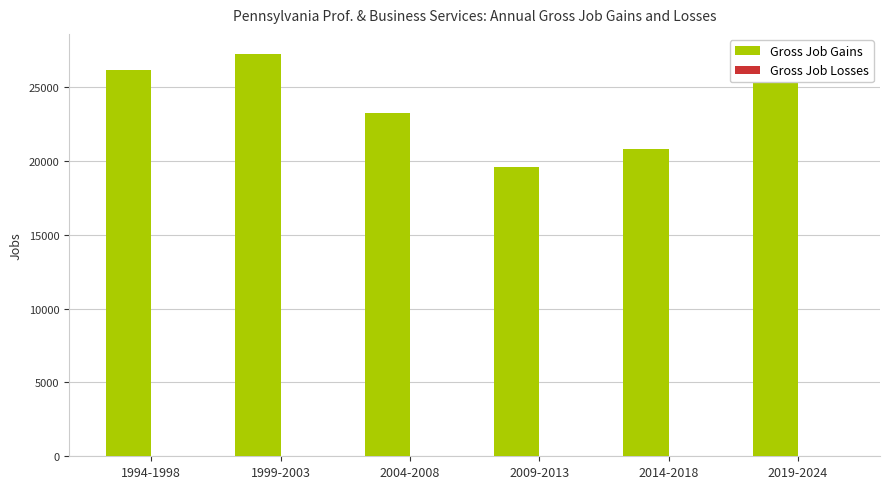

The chart shows a value of 5909 at 2009-2013. True or false?

False